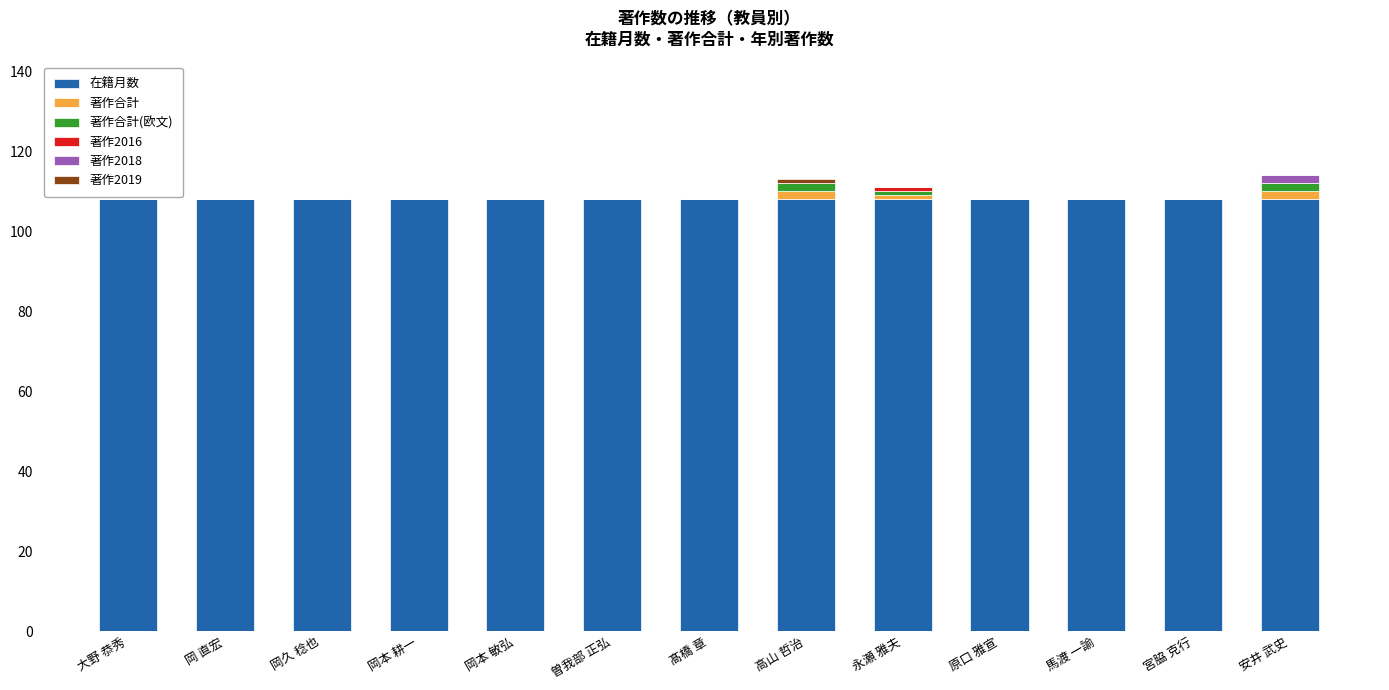

What is the maximum value for 在籍月数?

108